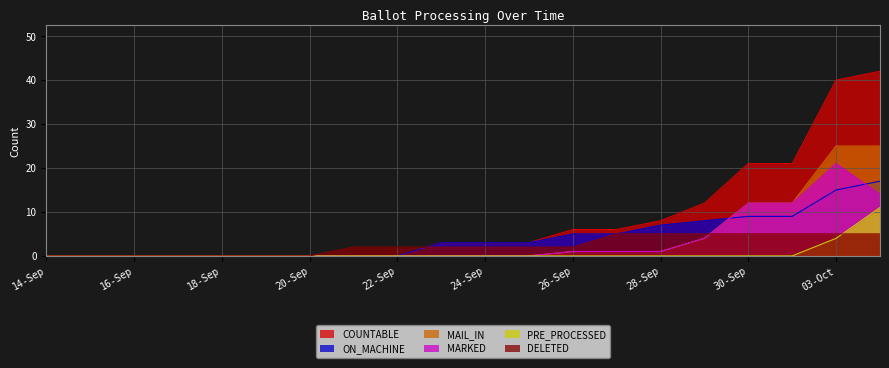

What is the greatest value displayed?

42